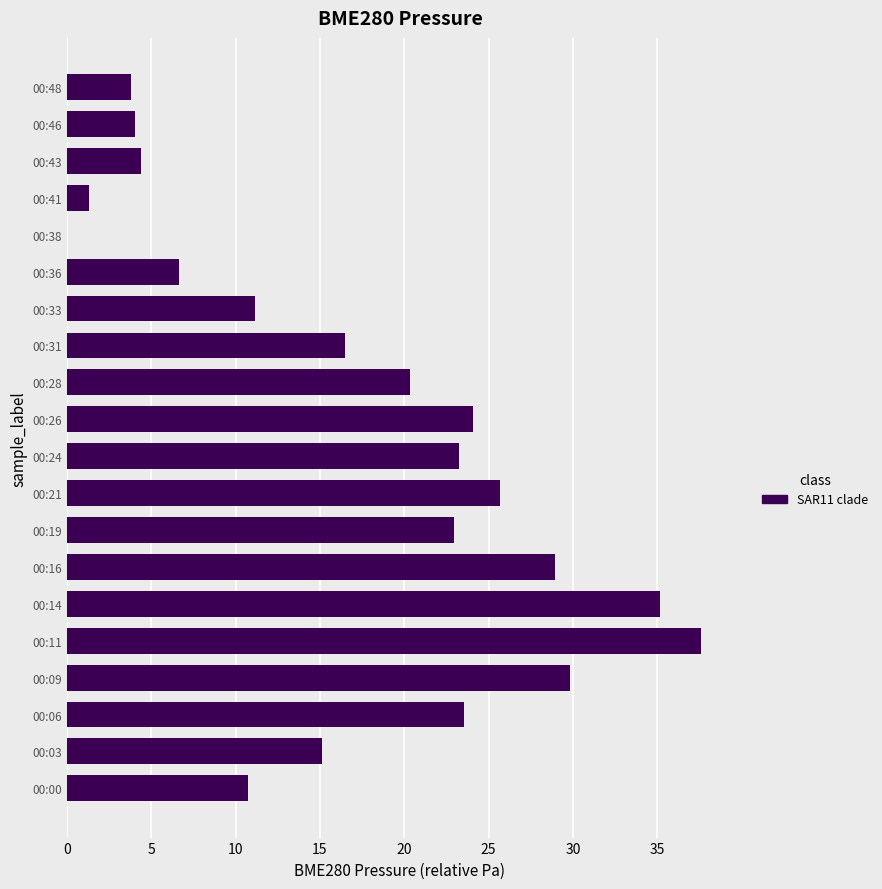

The value at 00:48 is 5.2. True or false?

False